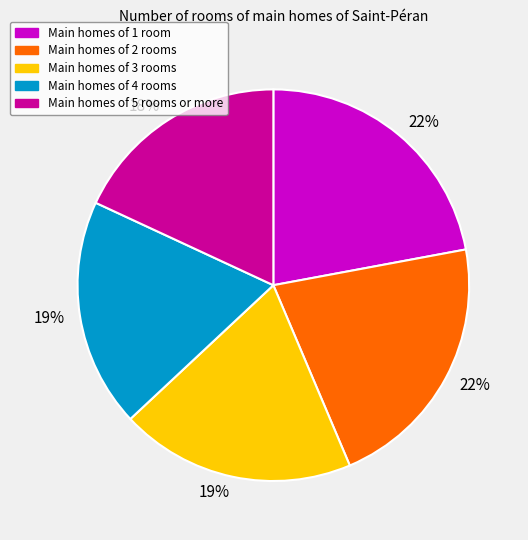

How many slices are in this pie chart?

5